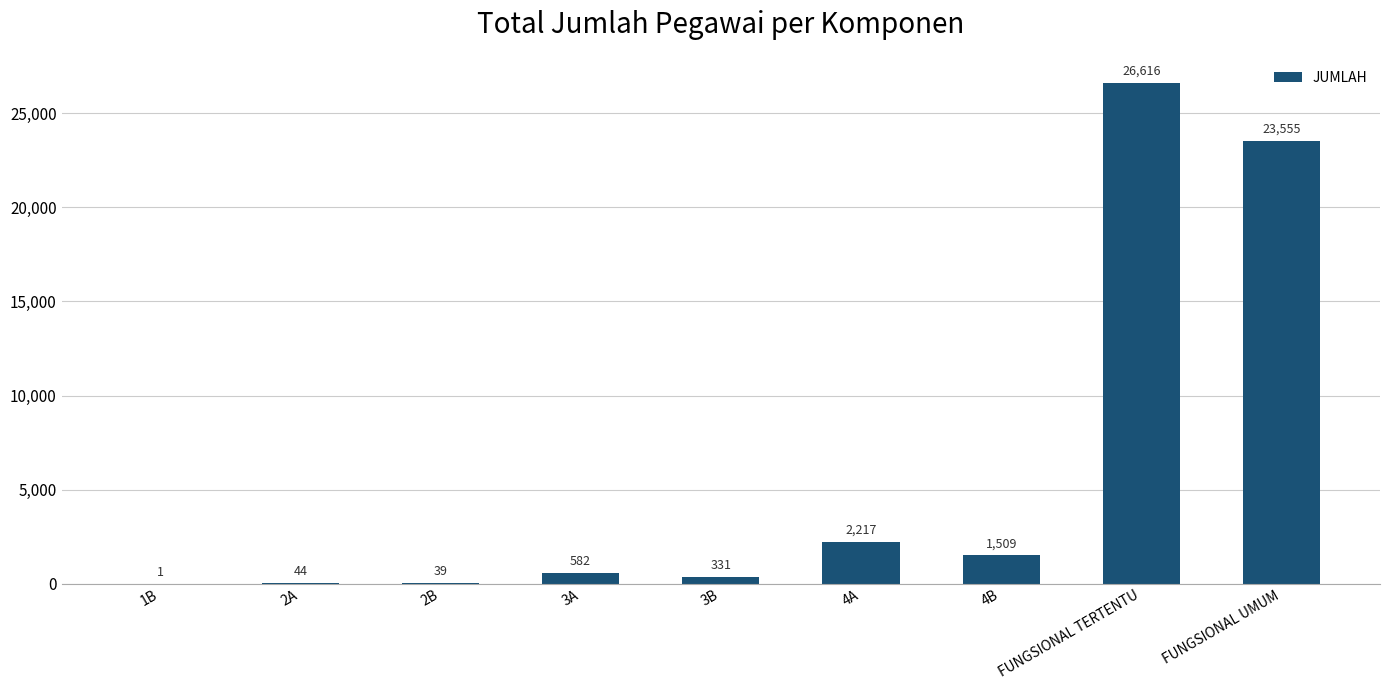

Reading right to left, list all the values displayed in this chart.

23555	26616	1509	2217	331	582	39	44	1